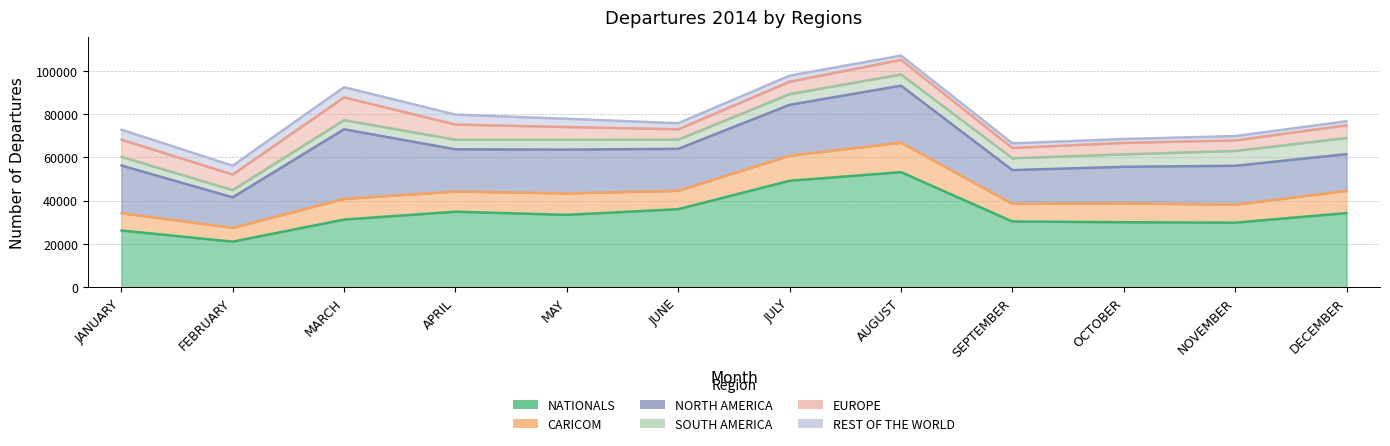

Which label corresponds to the largest value in the chart?

AUGUST